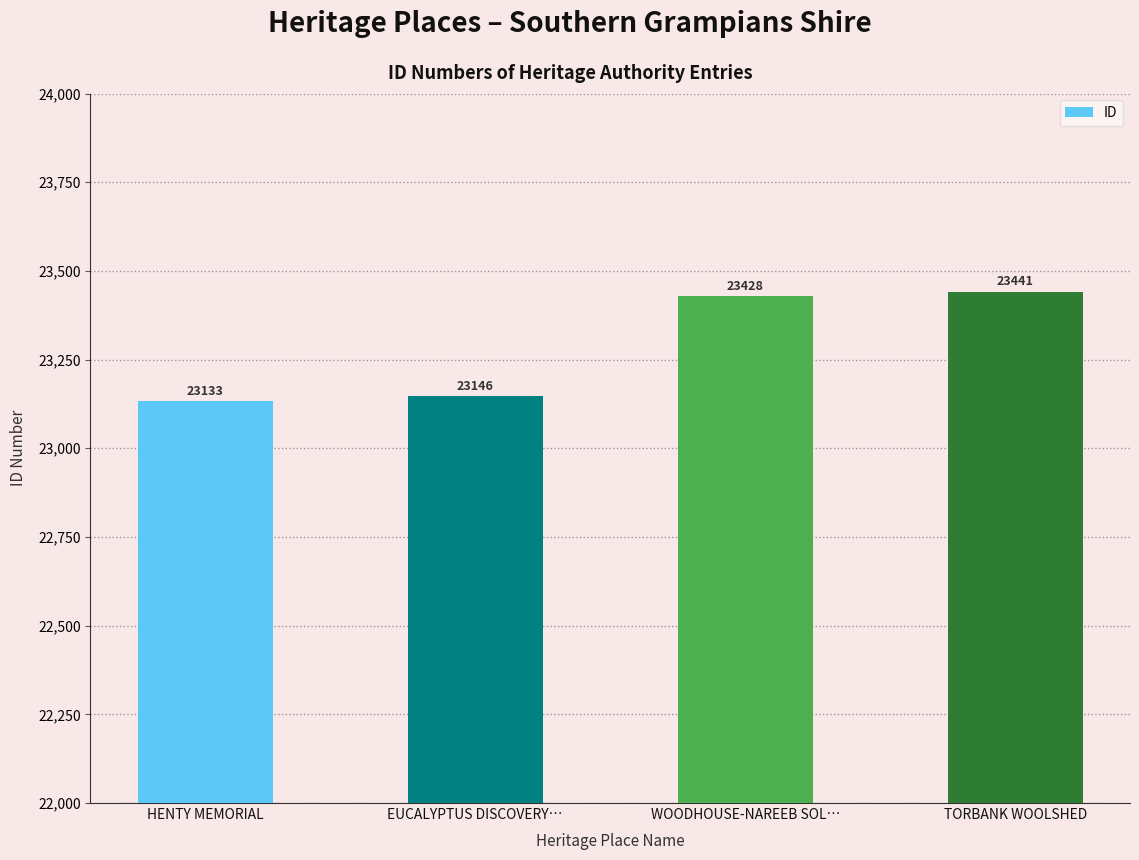

What is the average value?

23287